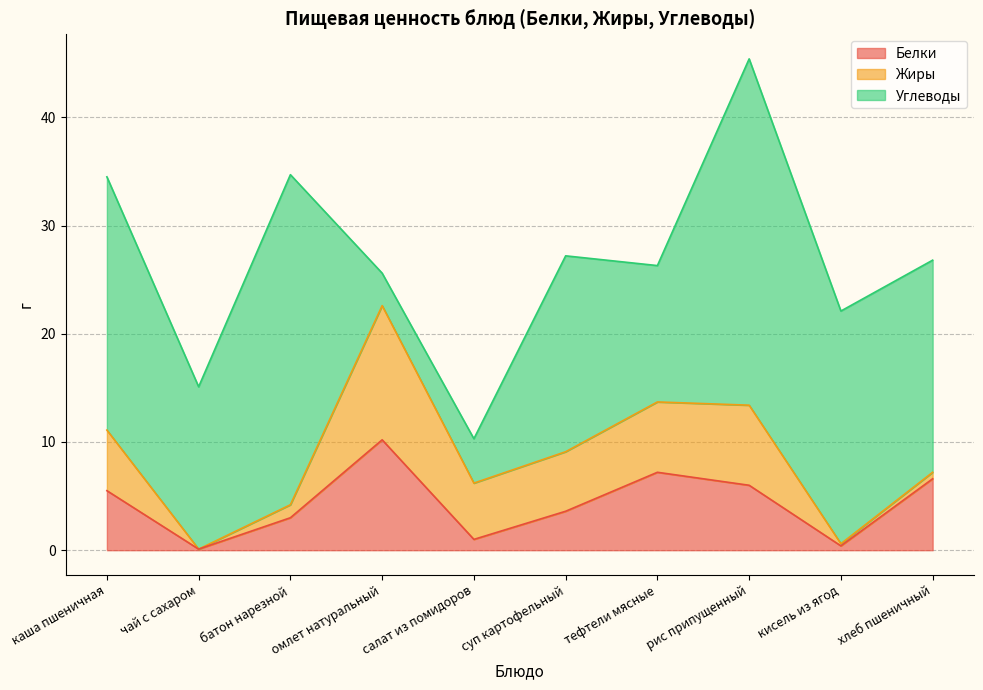

Does the chart display data point markers on the line(s)?

No